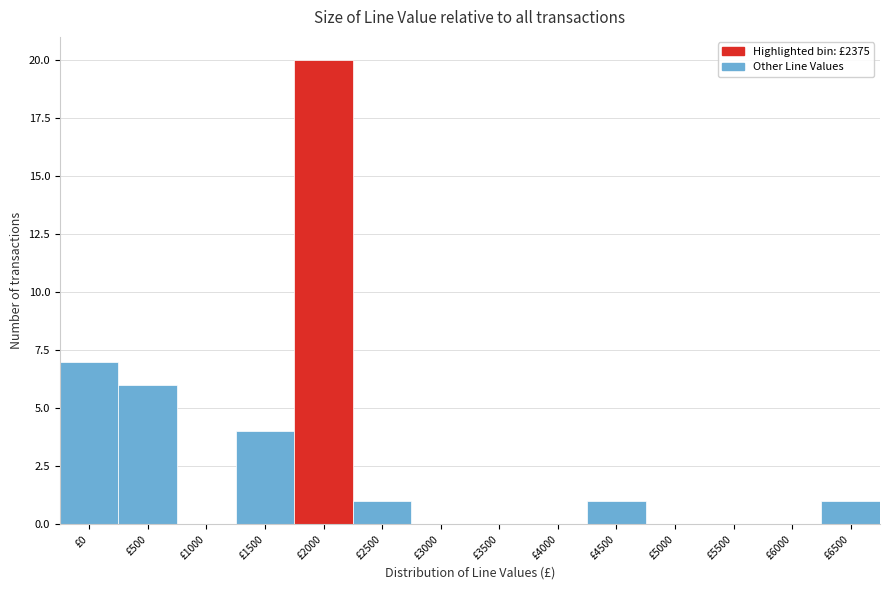

Reading right to left, extract all data points from this chart.

£6500=1	£6000=0	£5500=0	£5000=0	£4500=1	£4000=0	£3500=0	£3000=0	£2500=1	£2000=20	£1500=4	£1000=0	£500=6	£0=7